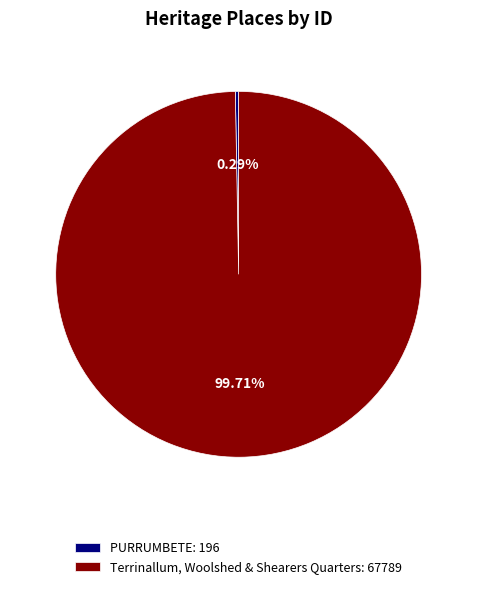

Is the sum of Terrinallum, Woolshed & Shearers Quarters and PURRUMBETE greater than half?

Yes